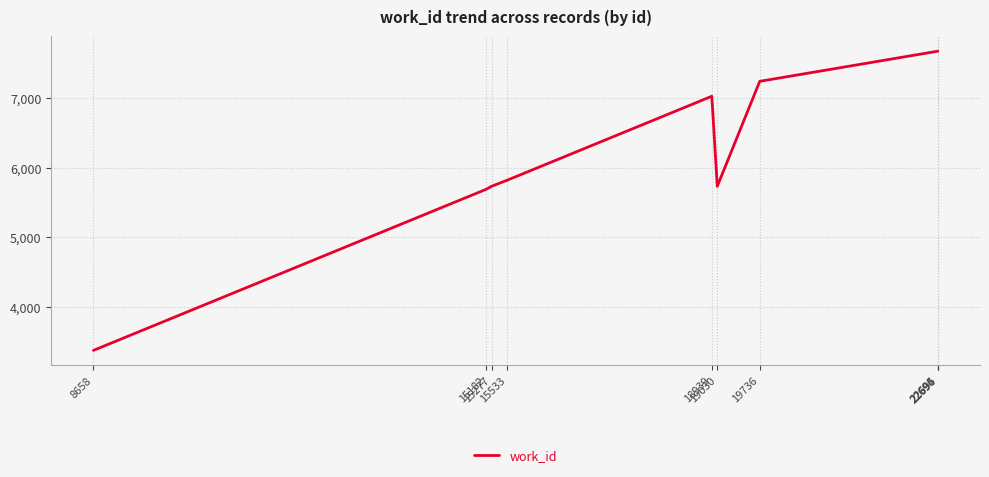

What is the difference between the maximum and minimum values?

4290